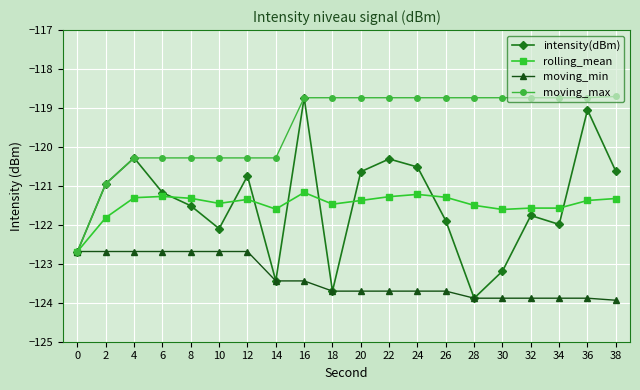

Which series has the largest total across all categories?

moving_max